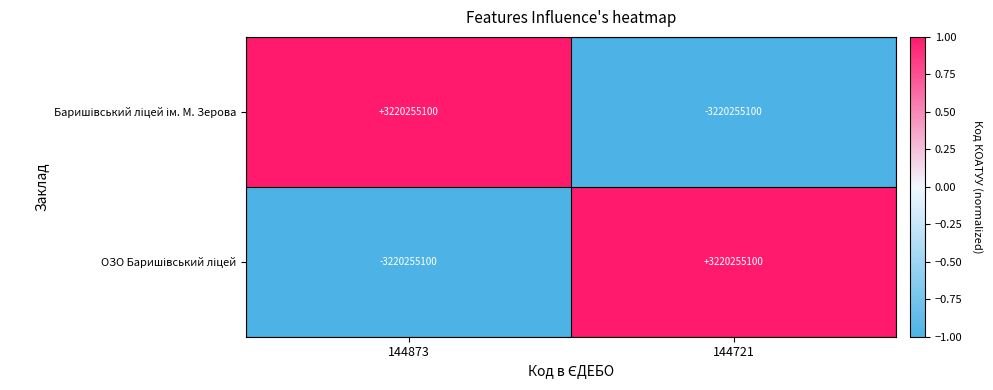

What is the maximum value shown in the chart?

3220255100